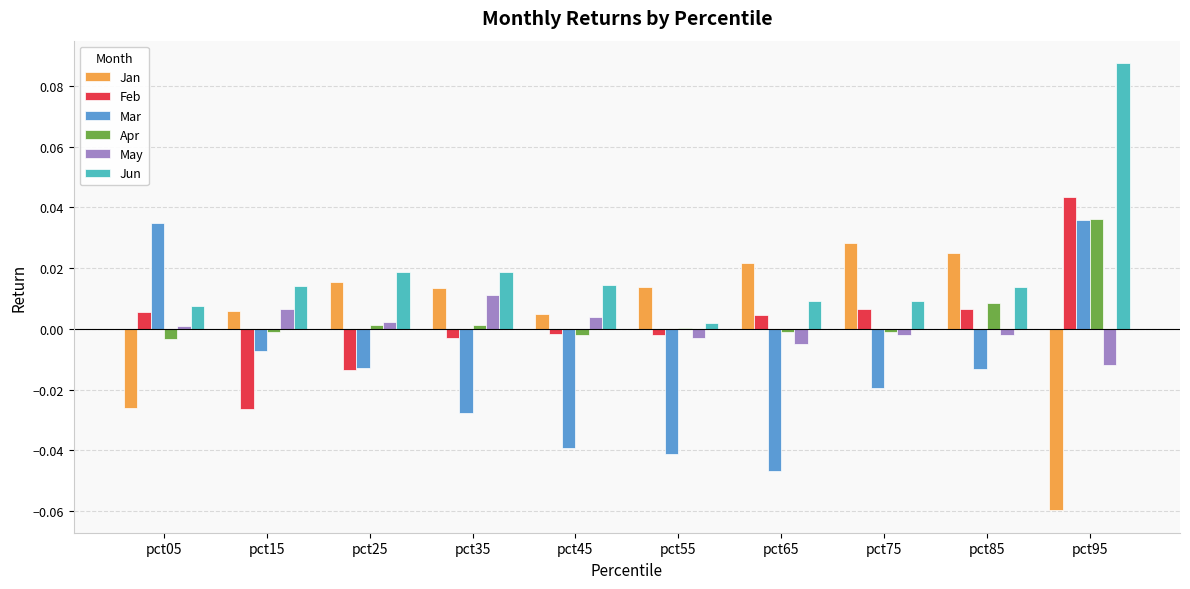

How many data points does each series have?

10